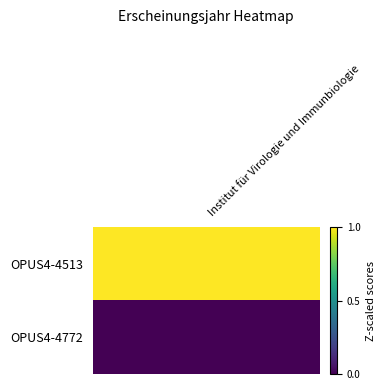

What is the difference between the maximum and minimum values?

1